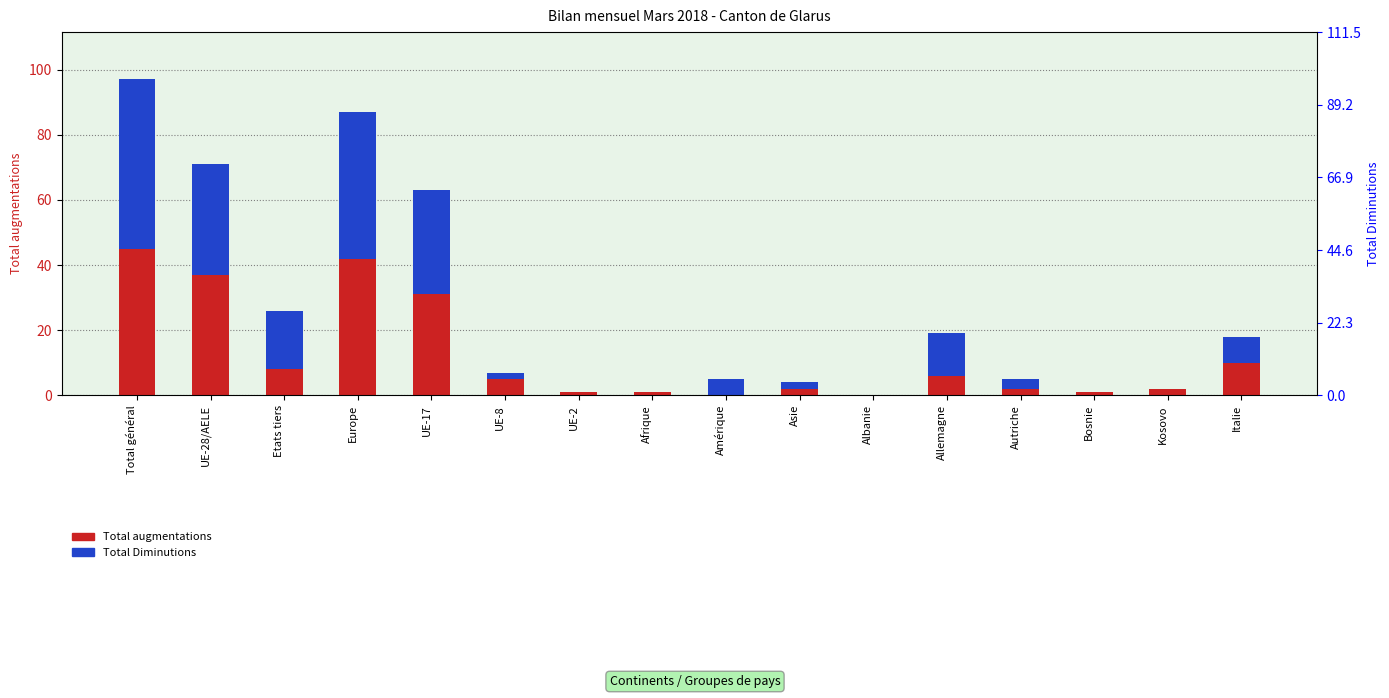

Is the value of Total Diminutions at UE-8 greater than the value of Total augmentations at Asie?

No